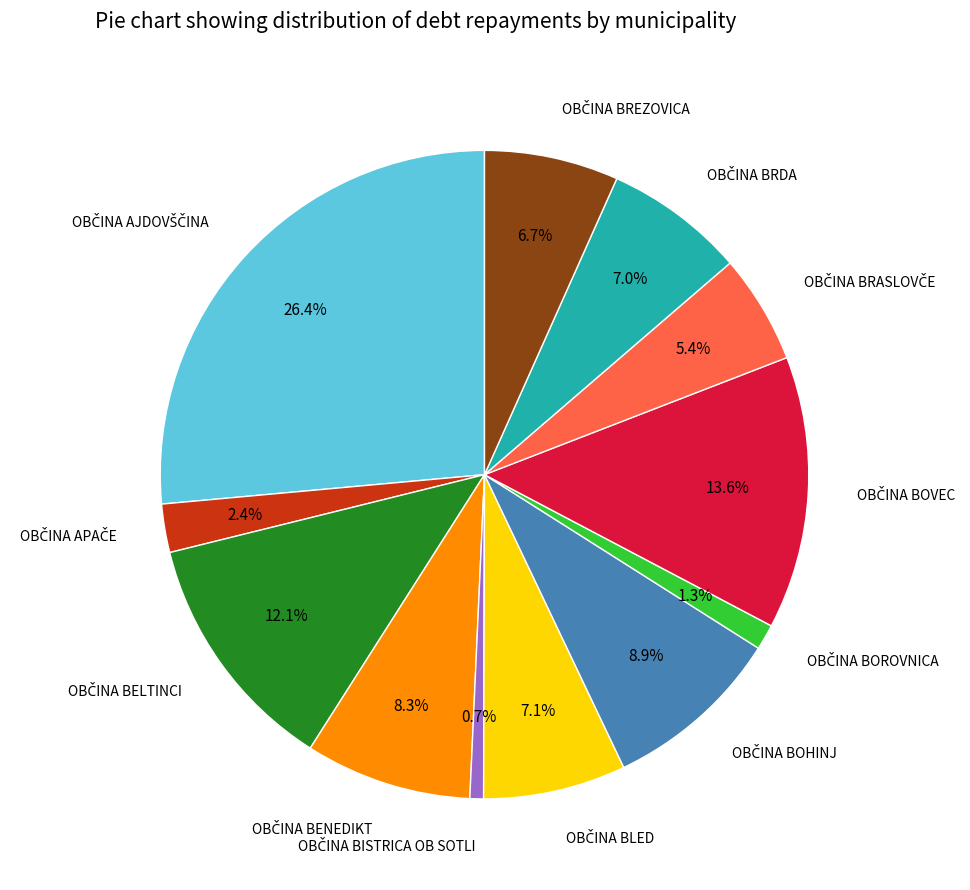

Is there any slice that represents more than half of the pie?

No